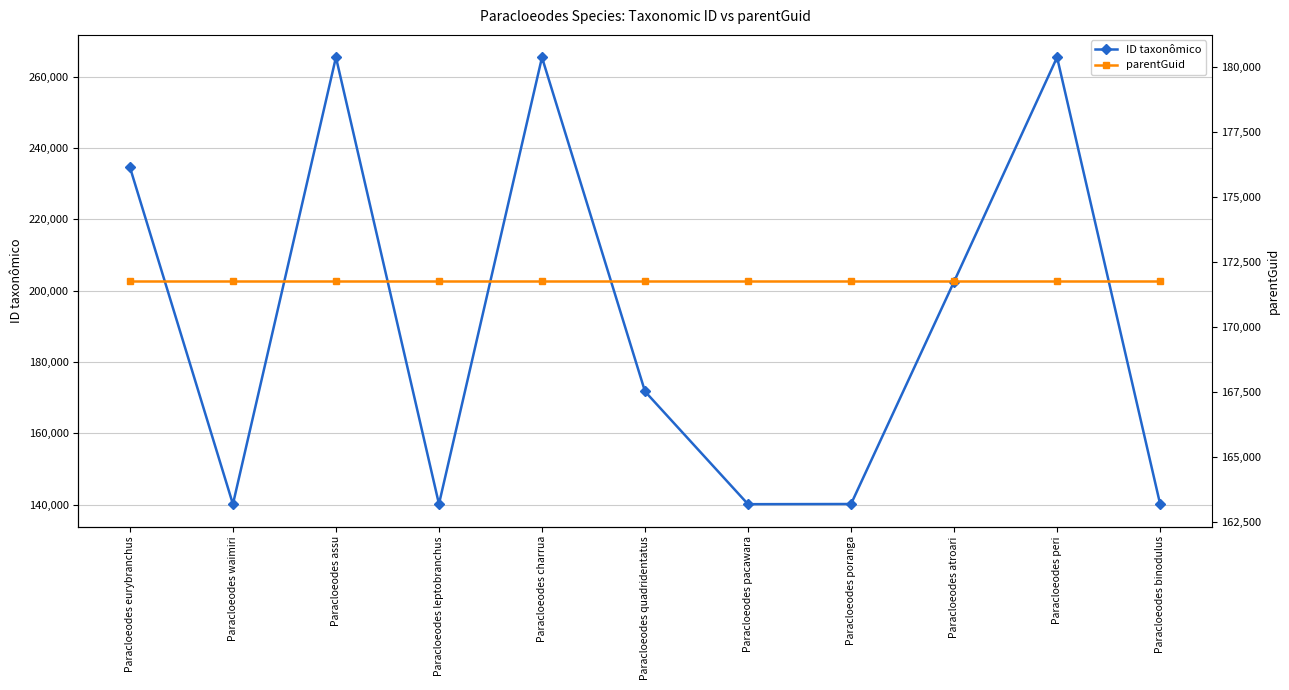

Is it true that parentGuid equals 117460 at Paracloeodes assu?

False